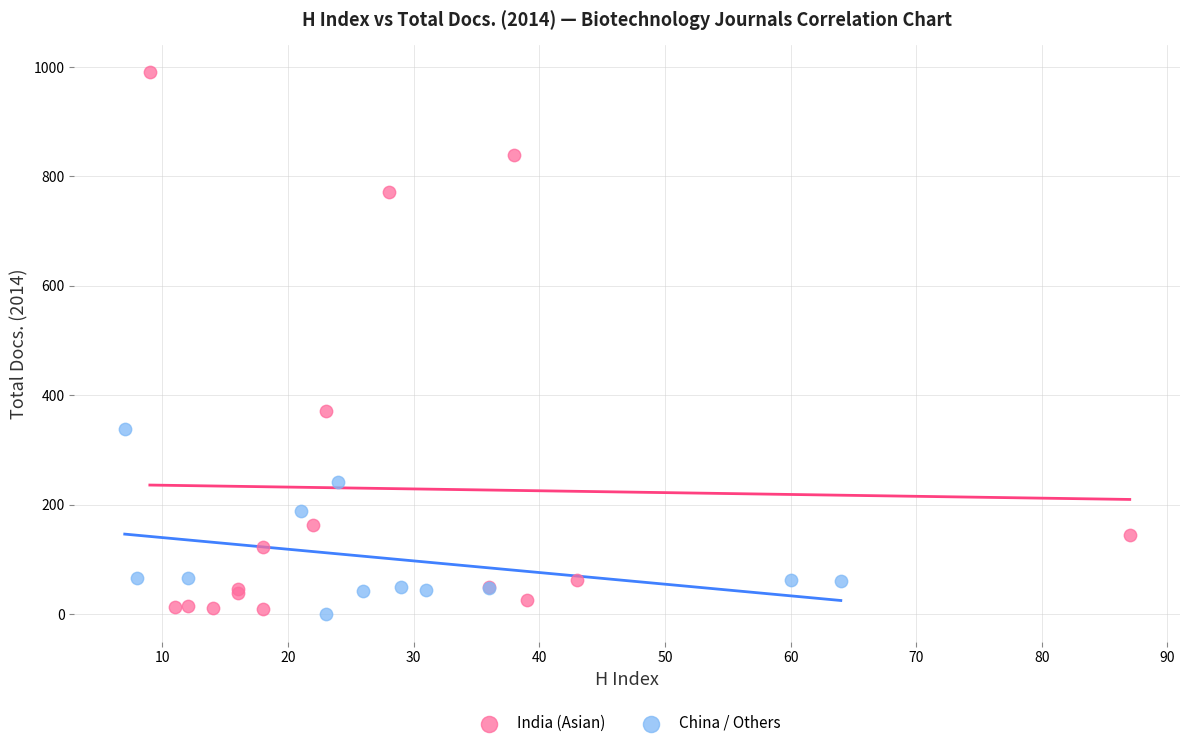

Which series reaches the maximum Y coordinate?

India (Asian)